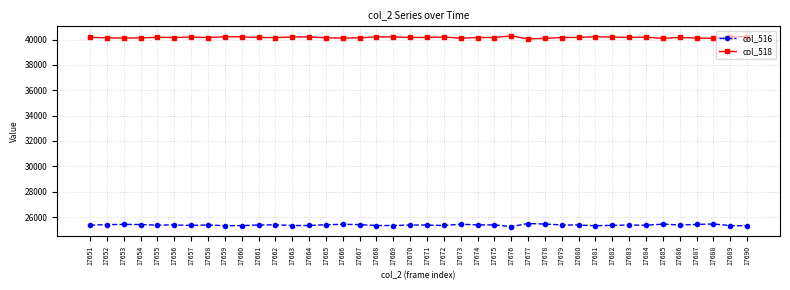

List the series in order of their peak value, lowest first.

col_516, col_518